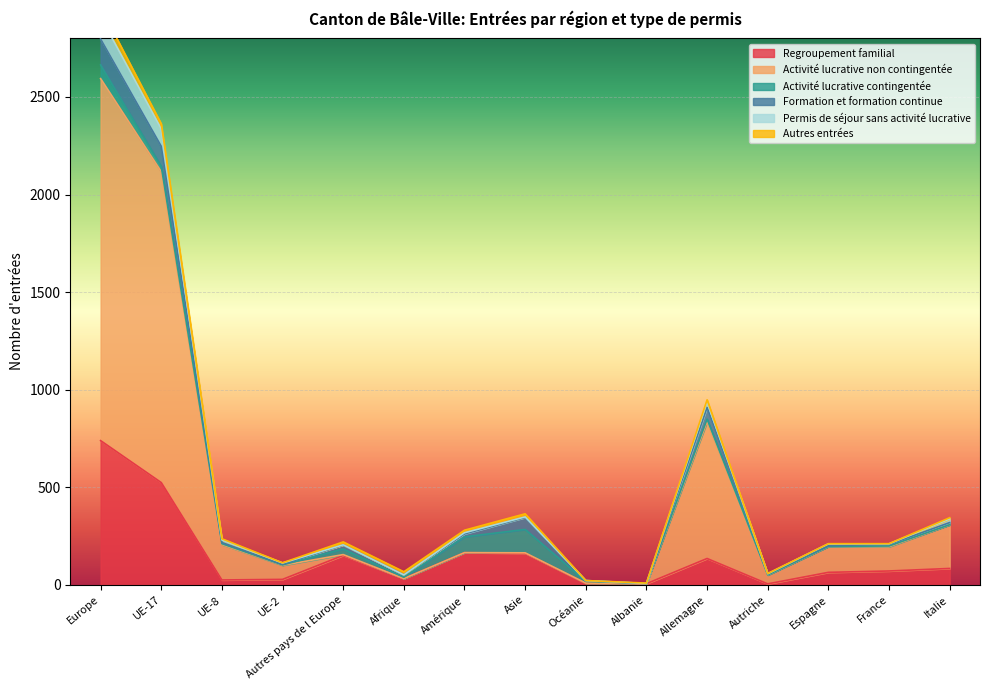

True or false: Activité lucrative non contingentée and Regroupement familial cross at least once.

False